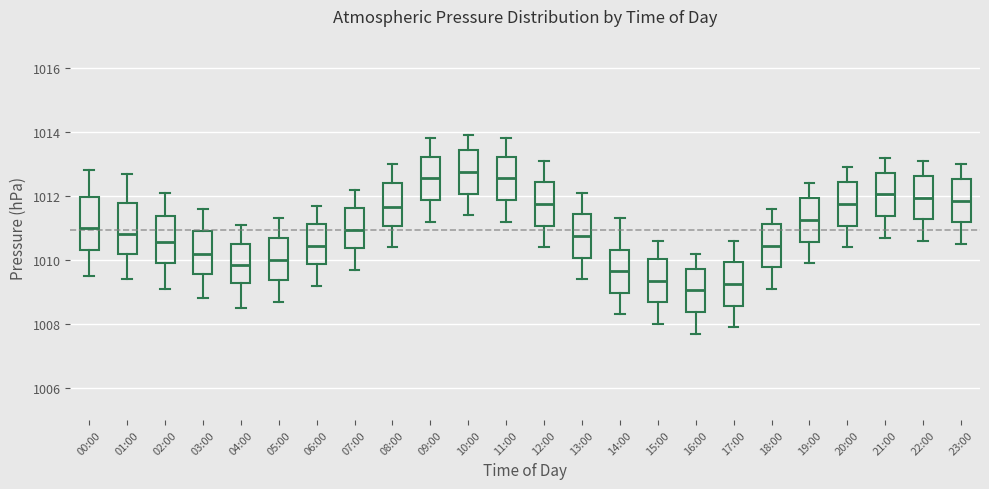

Where is the lower edge of the box for 08:00 on the y-axis? The values are not printed on the chart, so give them approximately, as read against the axis.

1011.0